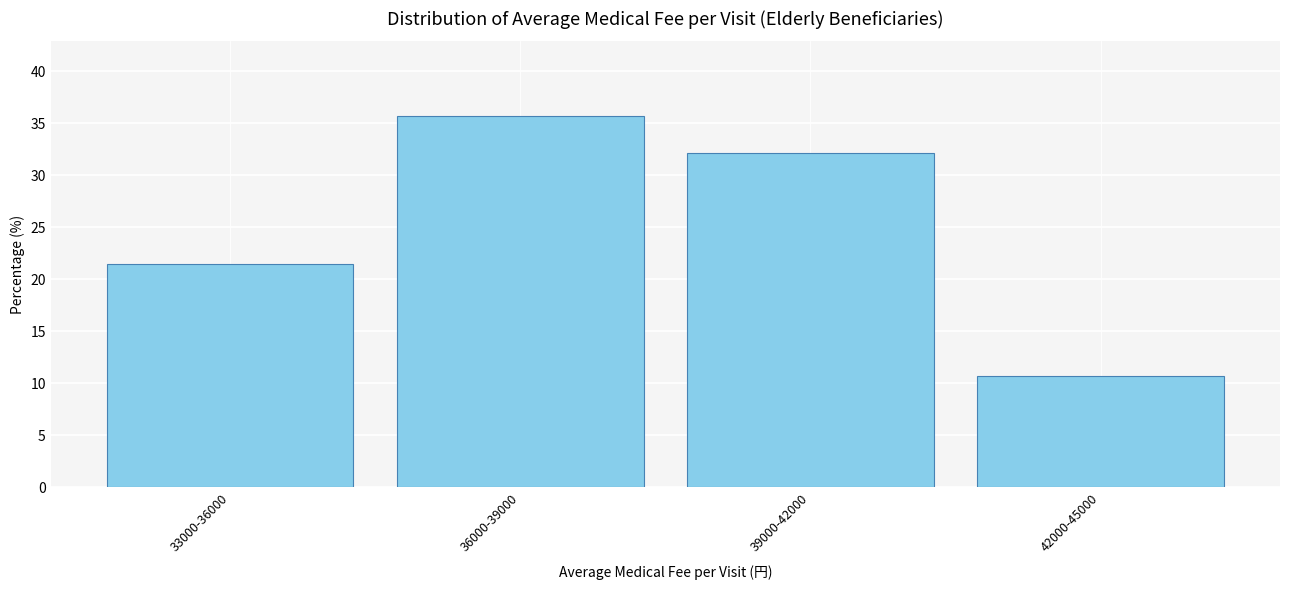

Reading left to right, what are all the values shown in this chart?

33000-36000=21.4	36000-39000=35.7	39000-42000=32.1	42000-45000=10.7